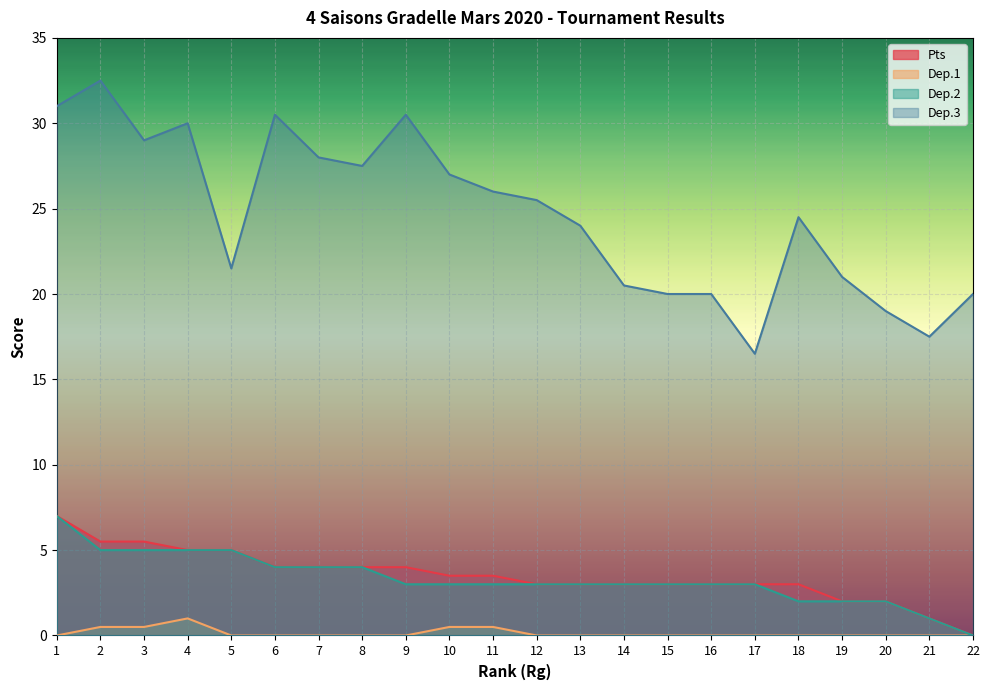

Reading left to right, list all the values displayed in this chart.

Pts: 7.0	5.5	5.5	5.0	5.0	4.0	4.0	4.0	4.0	3.5	3.5	3.0	3.0	3.0	3.0	3.0	3.0	3.0	2.0	2.0	1.0	0.0
Dep.1: 0.0	0.5	0.5	1.0	0.0	0.0	0.0	0.0	0.0	0.5	0.5	0.0	0.0	0.0	0.0	0.0	0.0	0.0	0.0	0.0	0.0	0.0
Dep.2: 7.0	5.0	5.0	5.0	5.0	4.0	4.0	4.0	3.0	3.0	3.0	3.0	3.0	3.0	3.0	3.0	3.0	2.0	2.0	2.0	1.0	0.0
Dep.3: 31.0	32.5	29.0	30.0	21.5	30.5	28.0	27.5	30.5	27.0	26.0	25.5	24.0	20.5	20.0	20.0	16.5	24.5	21.0	19.0	17.5	20.0